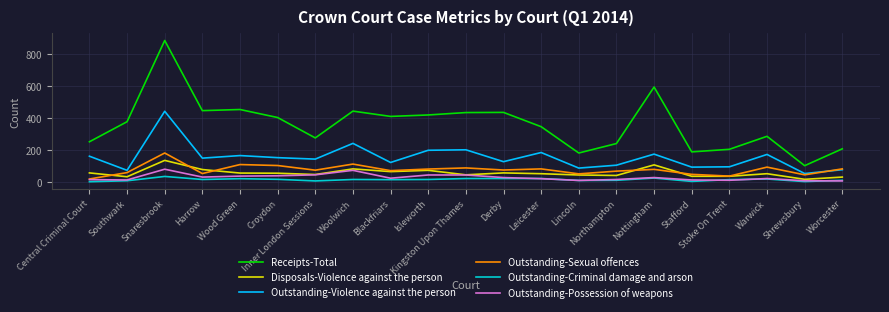

How many interior local valleys does the Outstanding-Violence against the person series have?

8